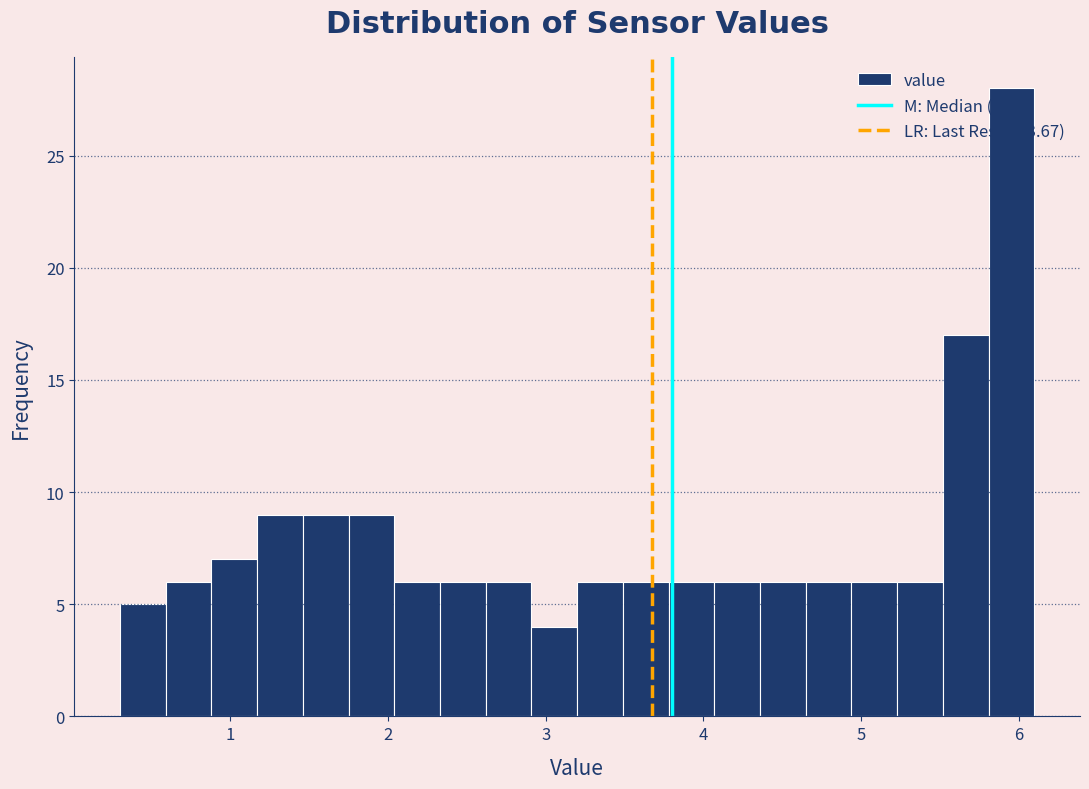

Around what value on the x-axis is the tallest bar? Give the approximate position of its centre, as read against the axis.

6.0